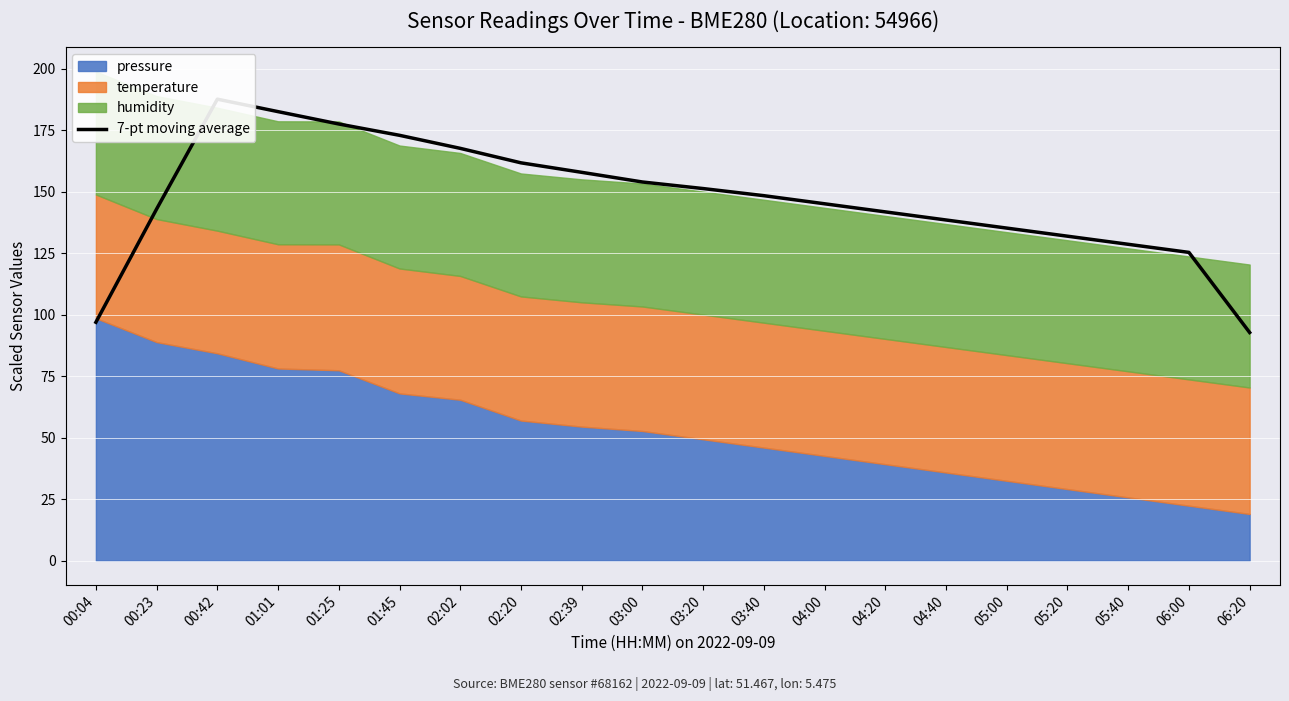

At which category does the data reach its first local peak?

00:42